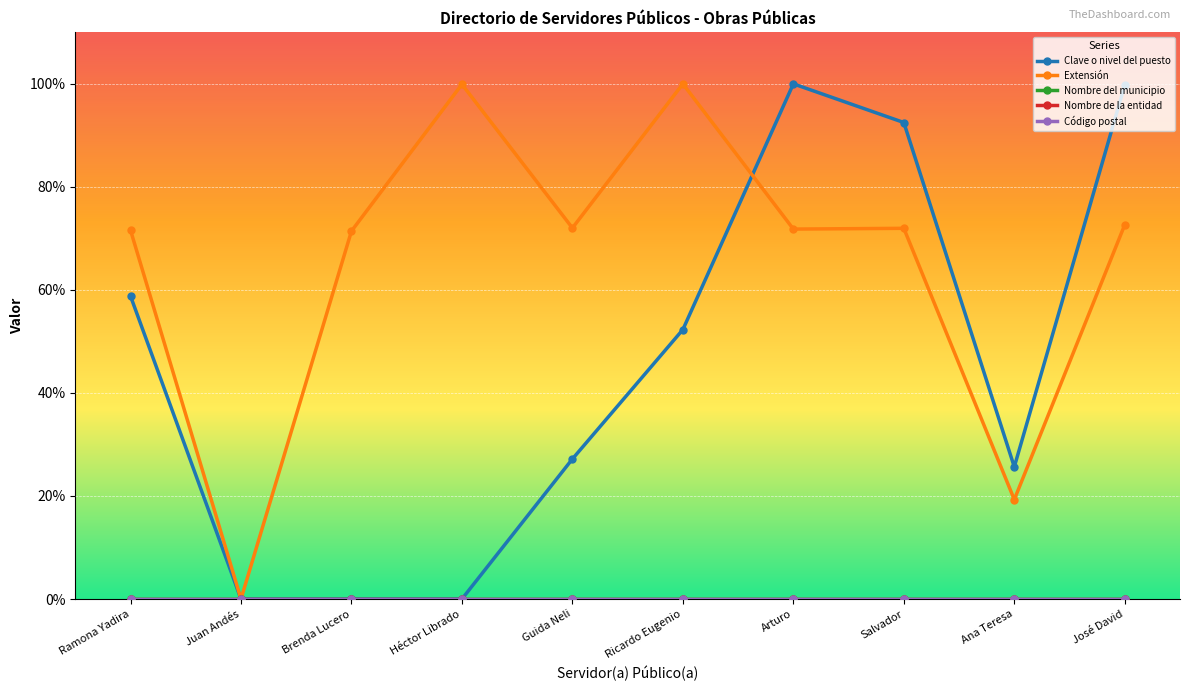

Does the chart have visible grid lines?

Yes